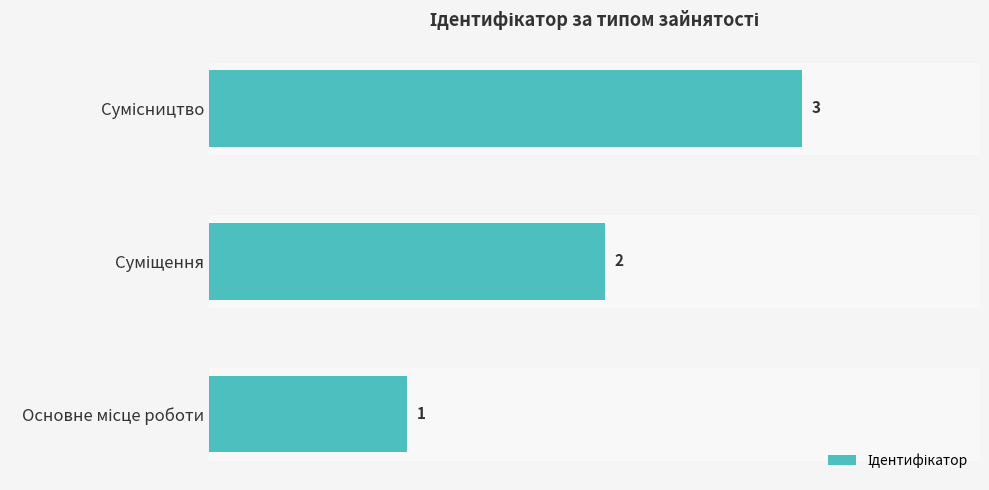

Count the values in the range 1 to 3.

3